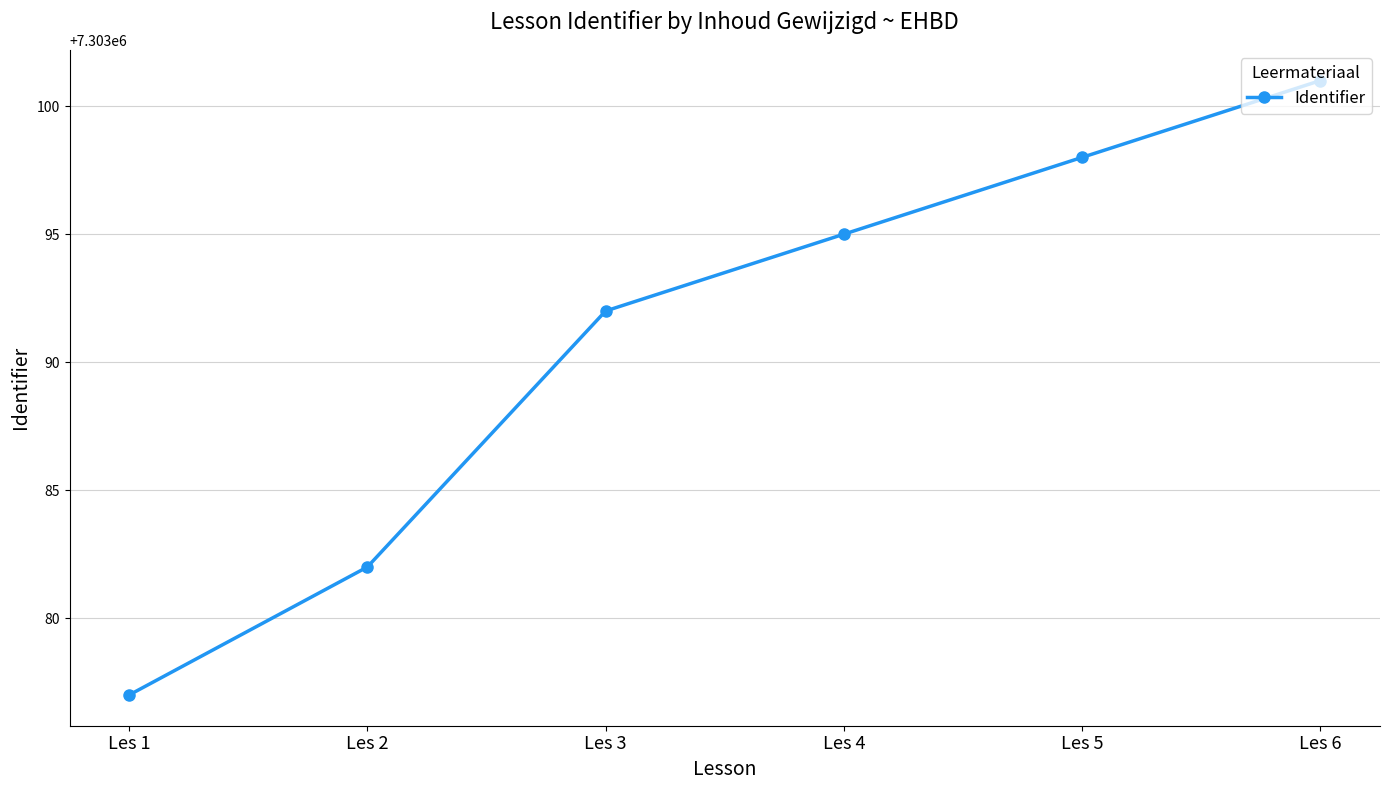

What value does the data have at Les 3?

7303092